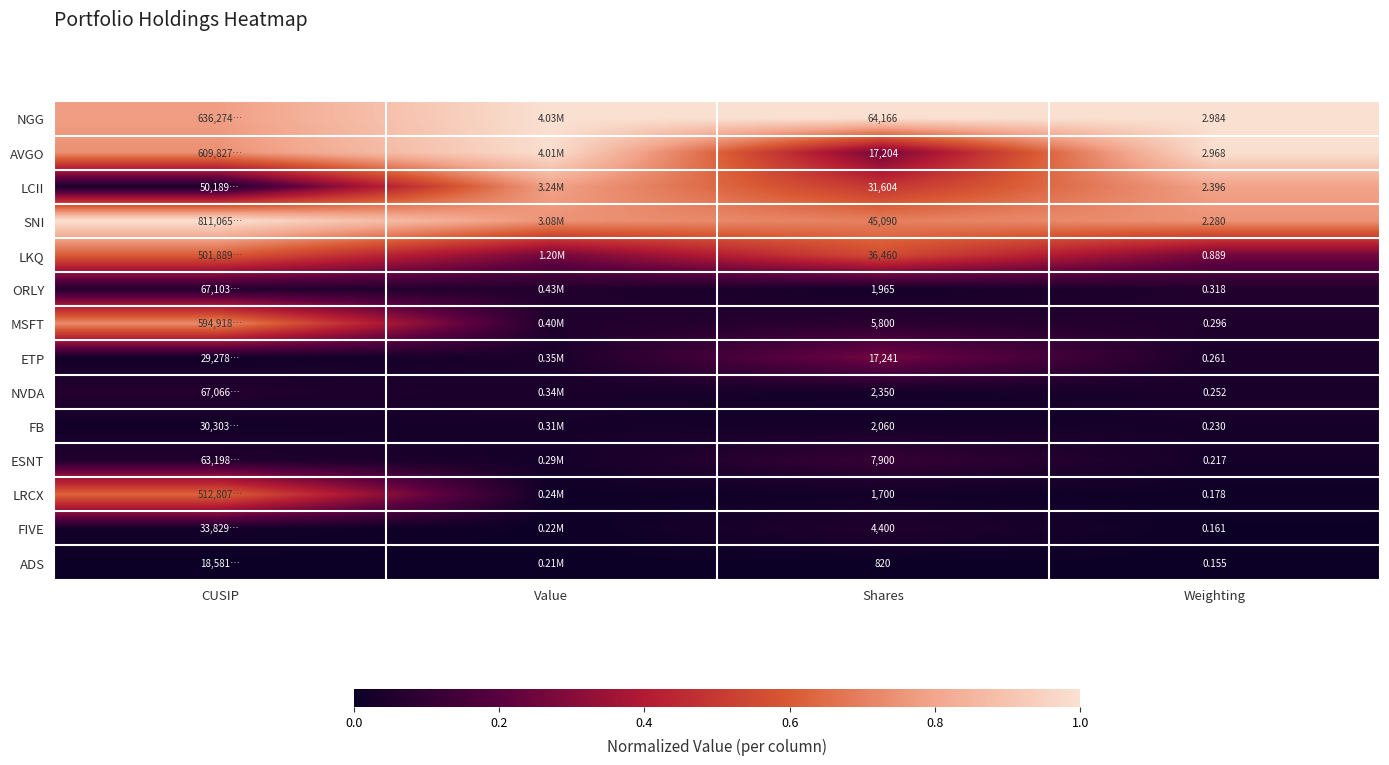

Rank the series at Weighting from lowest to highest value.

ADS, FIVE, LRCX, ESNT, FB, NVDA, ETP, MSFT, ORLY, LKQ, SNI, LCII, AVGO, NGG